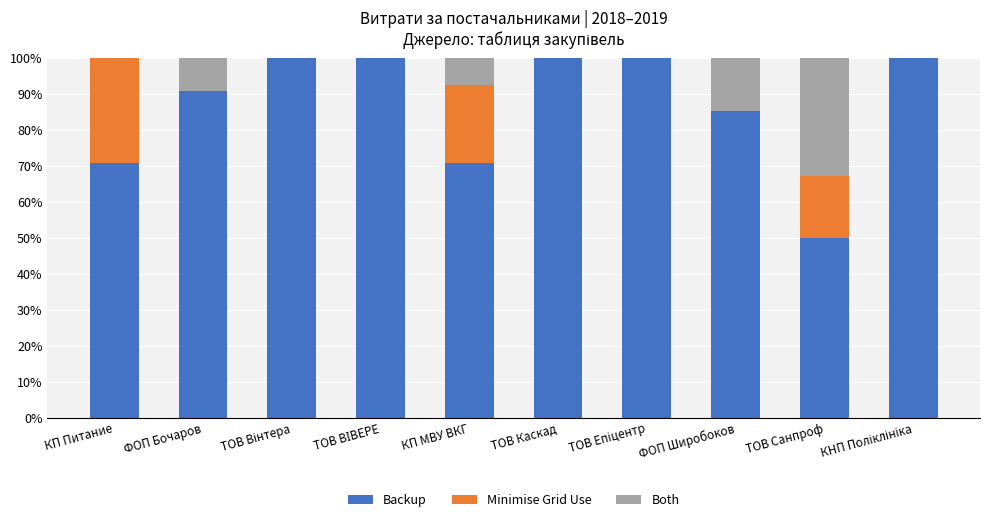

What value does the Backup series have at ФОП Широбоков?

85.5